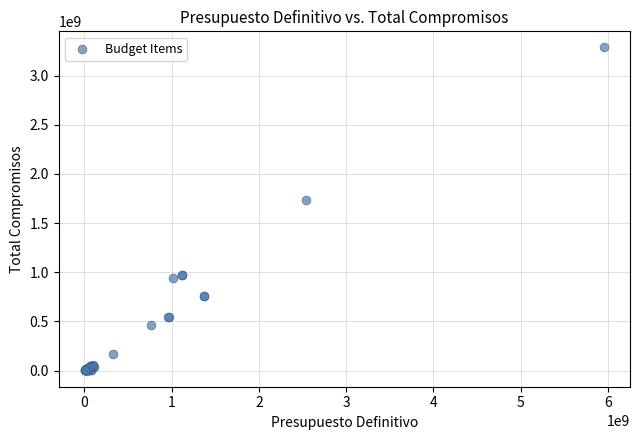

What Y value in the scatter plot is closest to 1642704377?

1738990919